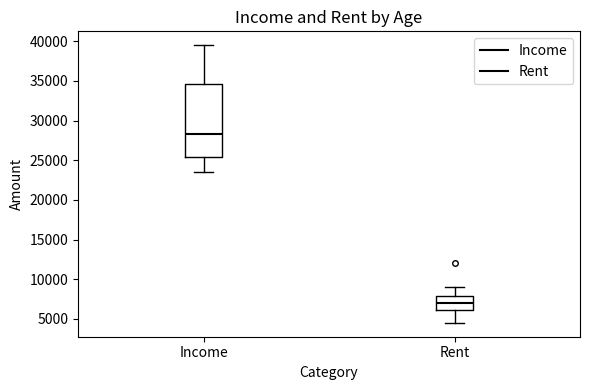

Comparing the boxes themselves (not the whiskers), which one is the tallest?

Income